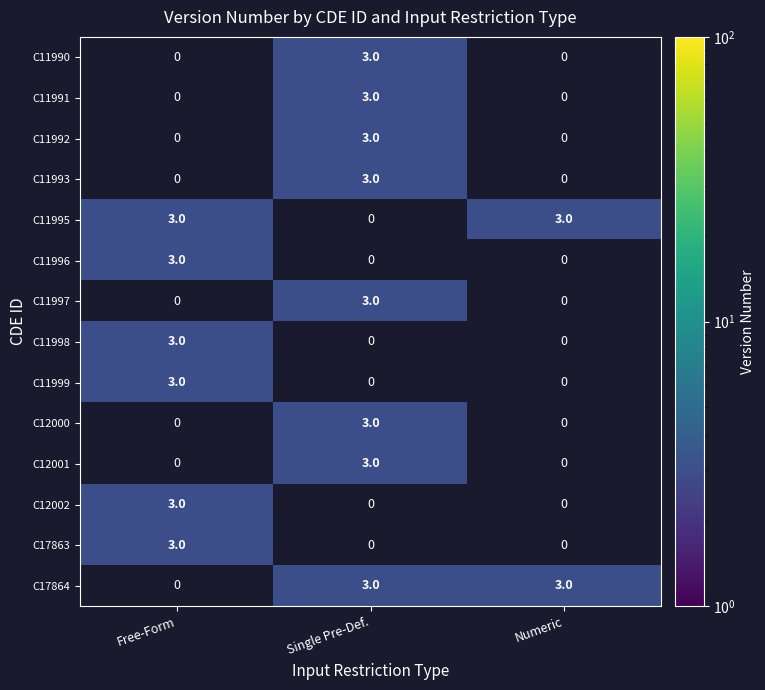

The value of C11997 at Single Pre-Def. is 1. True or false?

False